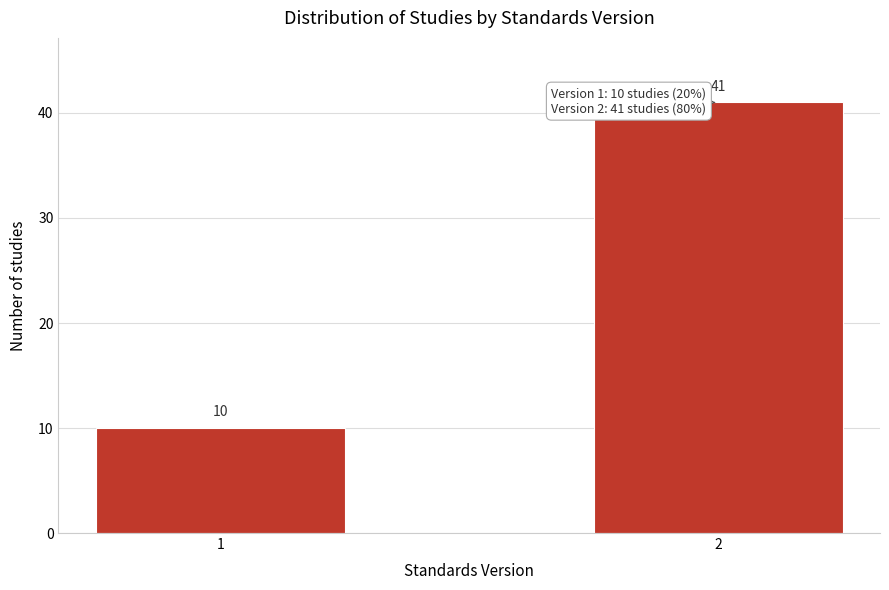

Reading right to left, list all the values displayed in this chart.

2=41	1=10